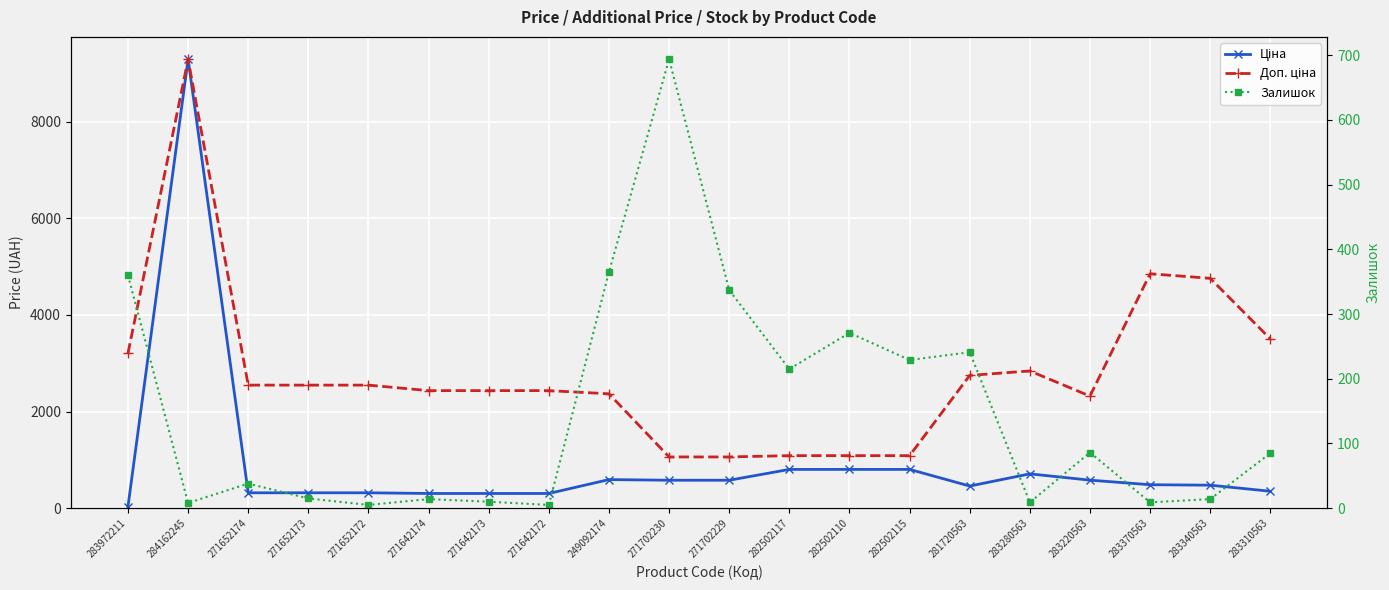

What are all the series names shown in the legend?

Ціна, Доп. ціна, Залишок